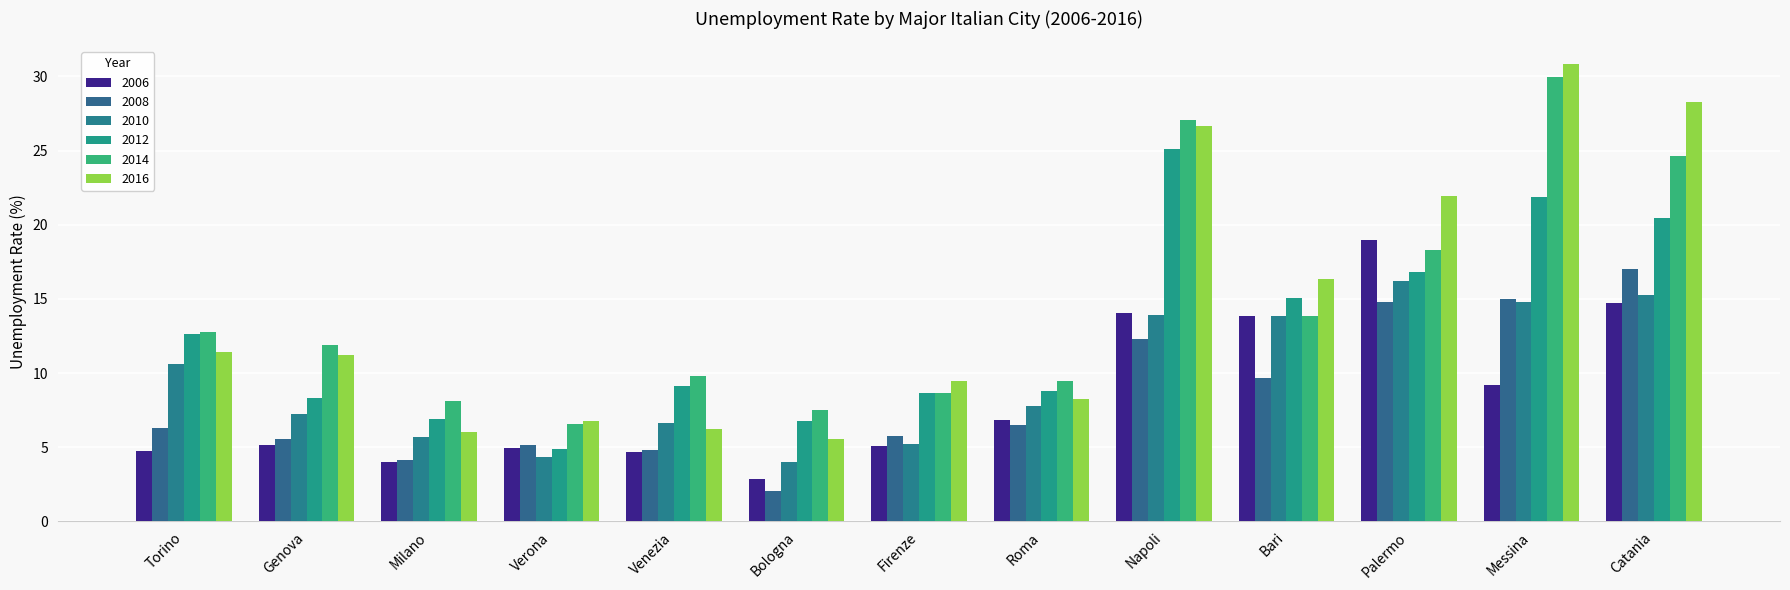

What is the label of the 8th bar from the left?

Roma